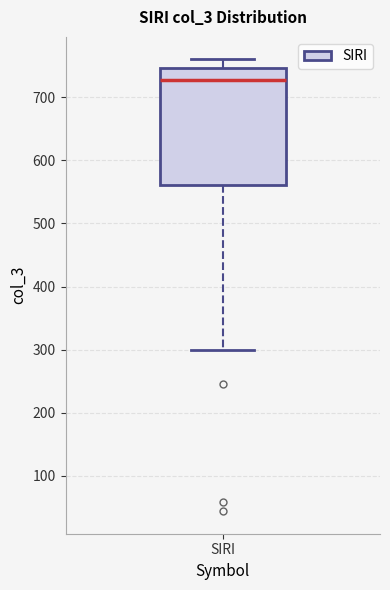

Transcribe this box plot: give where the median line is, the range the box spans, and where the two whiskers end, as read against the y-axis. The values are not printed on the chart, so give them approximately, as read against the axis.

median 730, box 560 to 750, whiskers 300 to 760